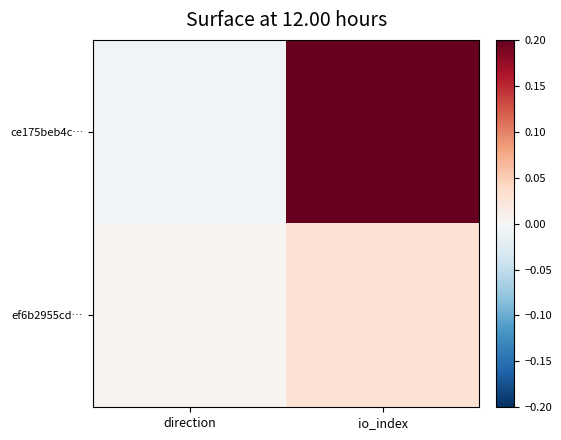

Which series has the largest total across all categories?

ce175beb4c…